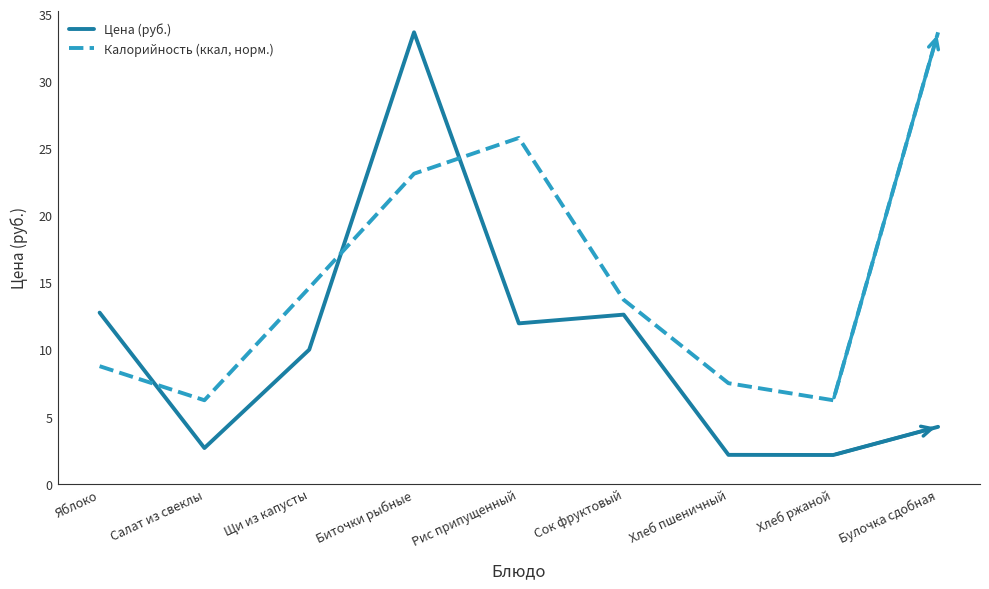

How many lines are shown in the chart?

2